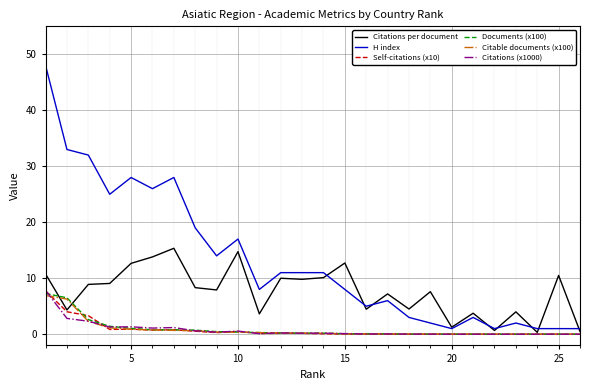

Does the chart display data point markers on the line(s)?

No